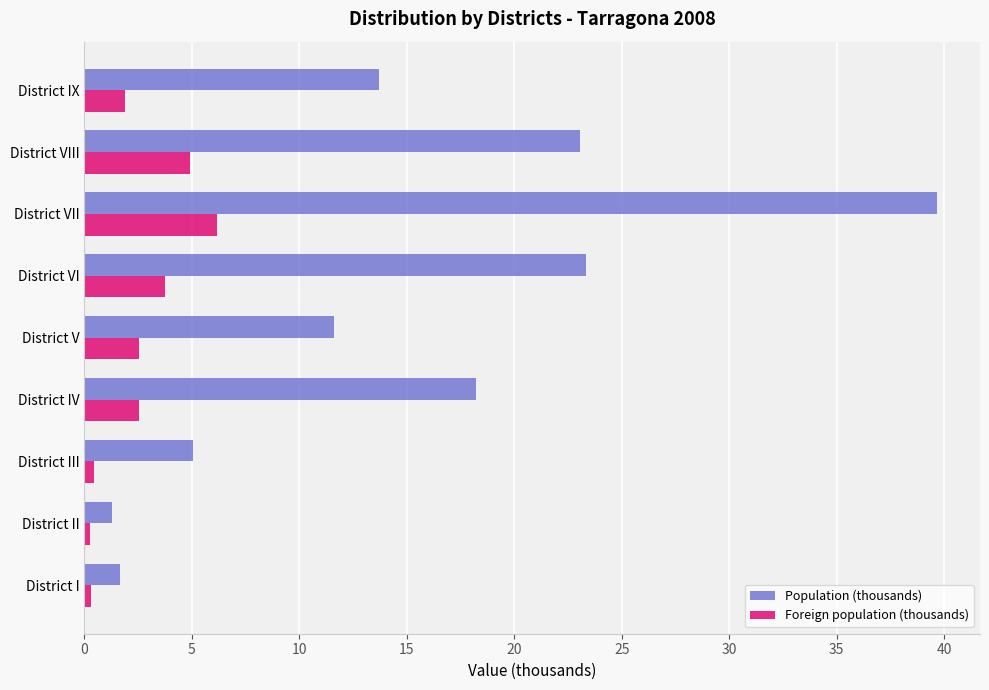

Rank the series by their average value, from highest to lowest.

Population (thousands), Foreign population (thousands)